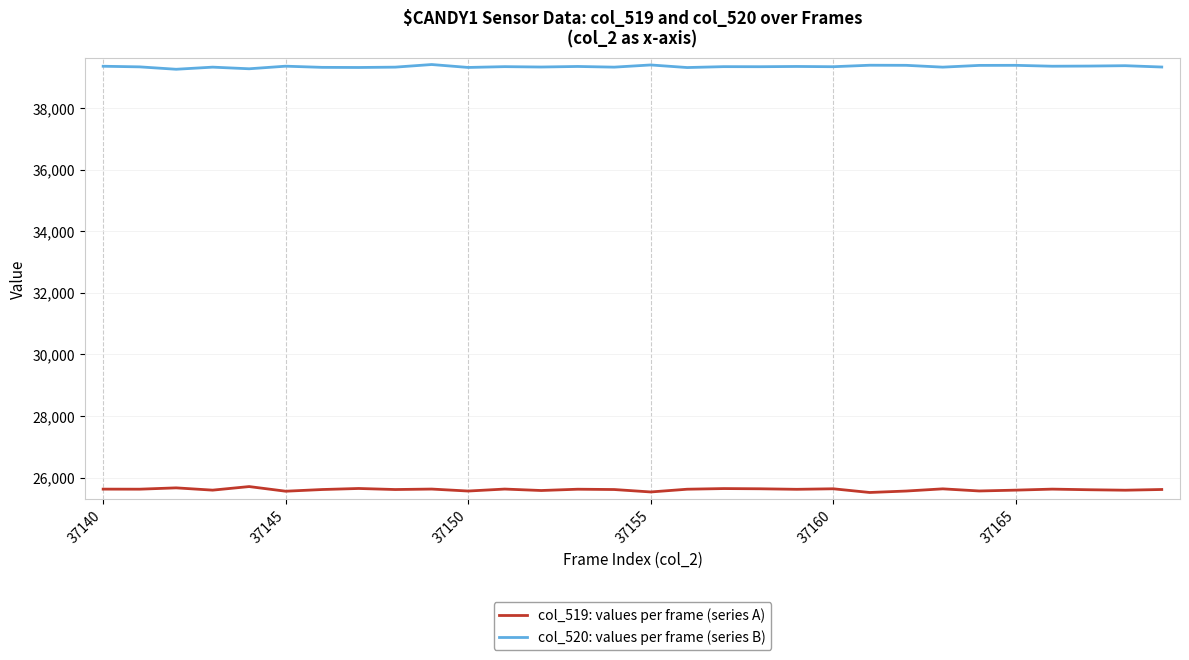

Which series has the largest total across all categories?

col_520: values per frame (series B)